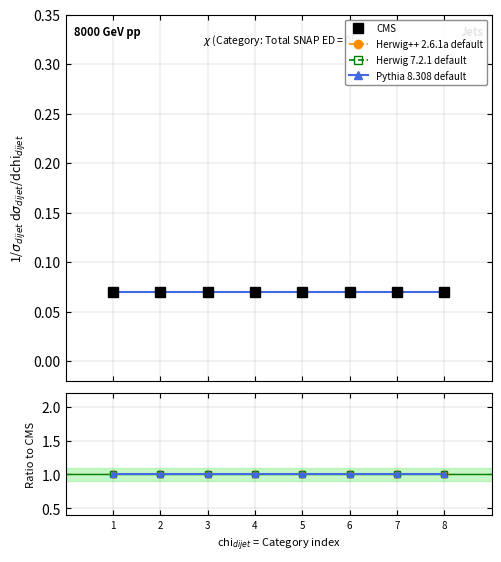

Which category has the lowest value across all series?

1